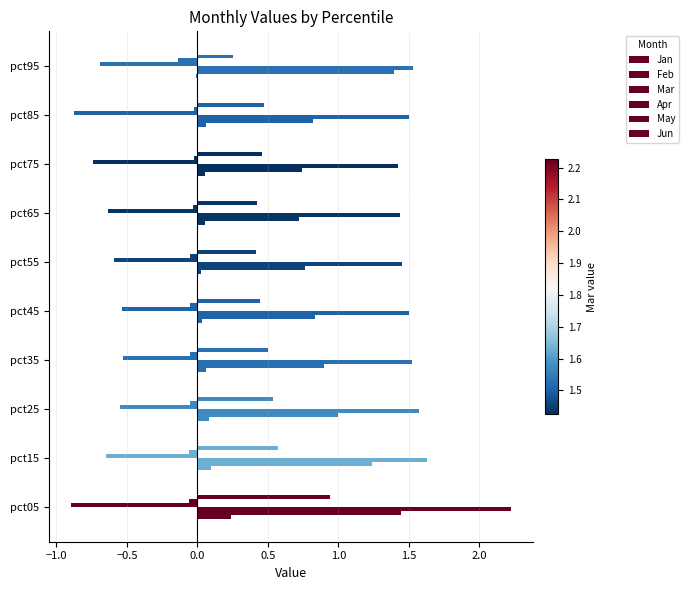

Which series has the largest range (max minus min)?

Mar